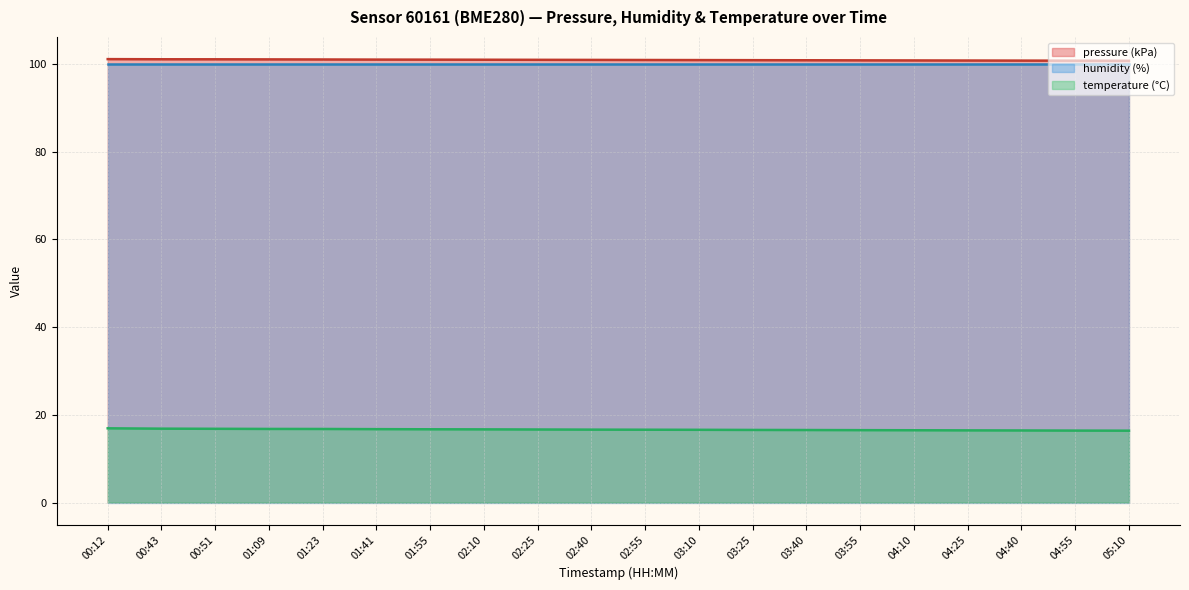

How many lines are shown in the chart?

3